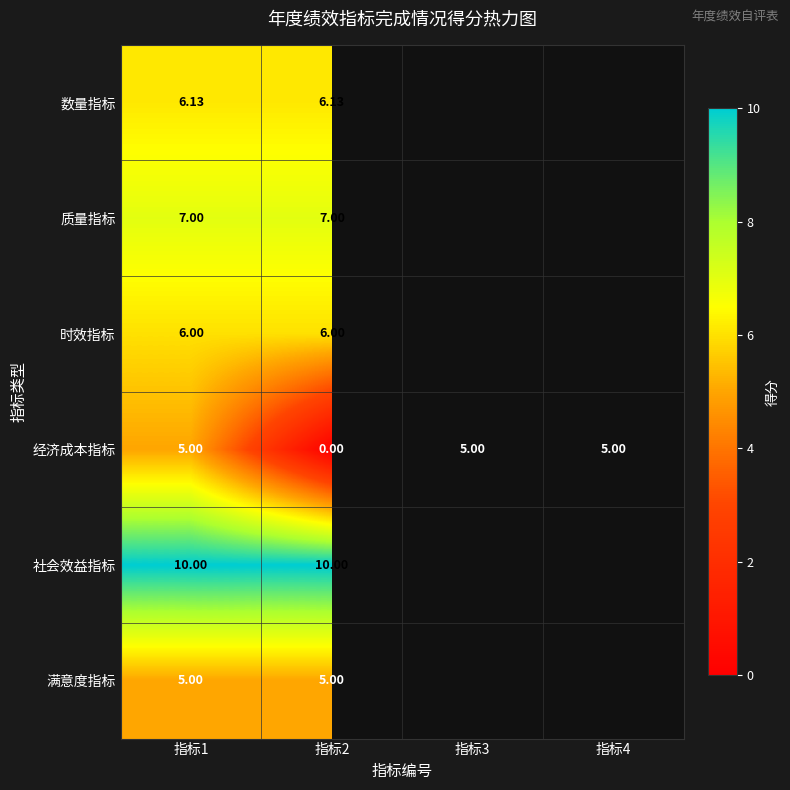

Between 指标1 and 指标2, which series saw the biggest shift?

经济成本指标